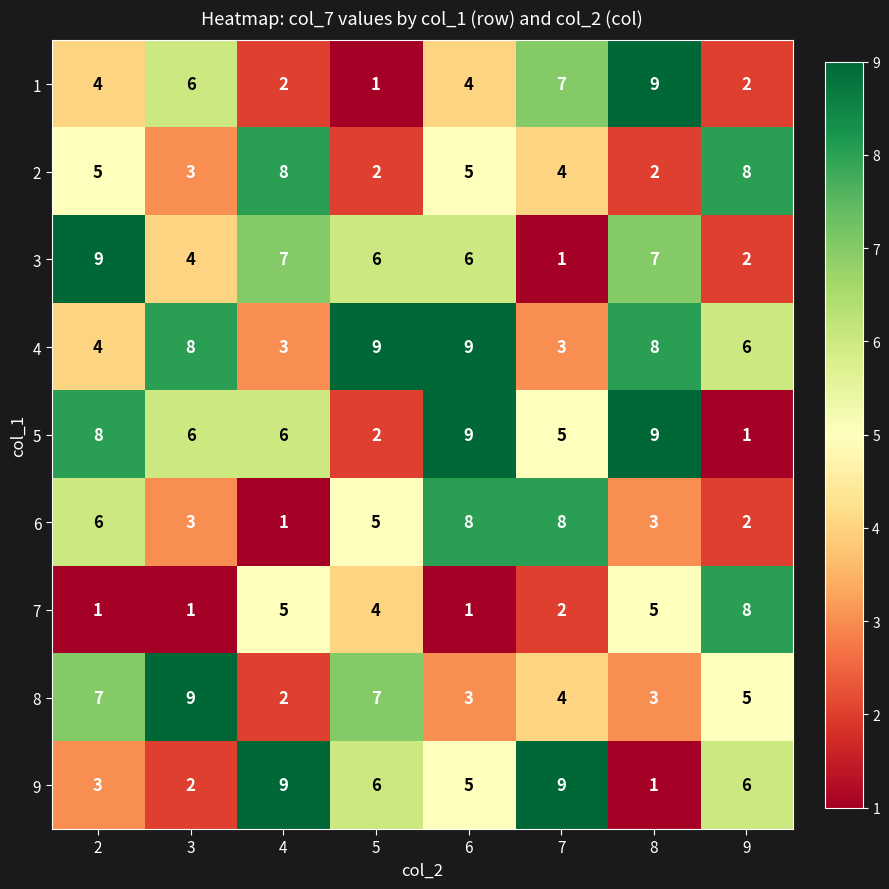

At which label is 5 closest to 5?

7